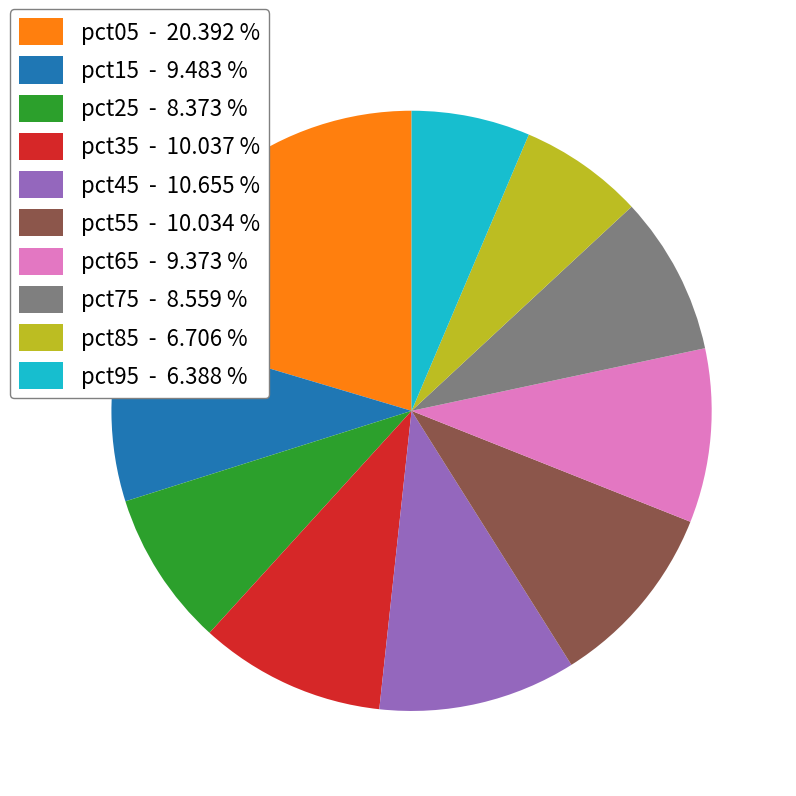

Do pct45 - 10.655 % and pct65 - 9.373 % together represent more than half of the pie?

No